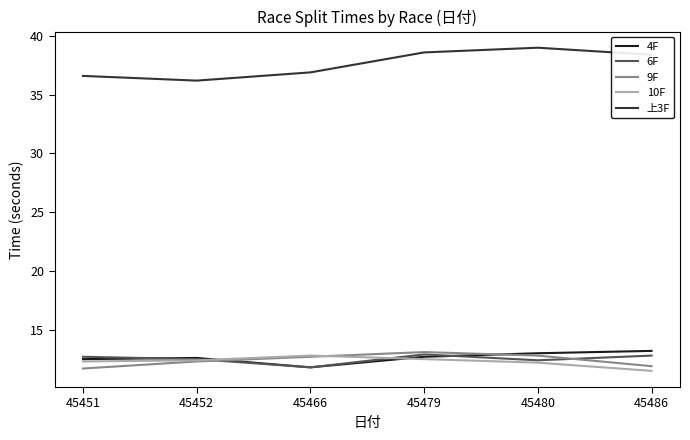

What is the lowest value of the 9F series?

11.7